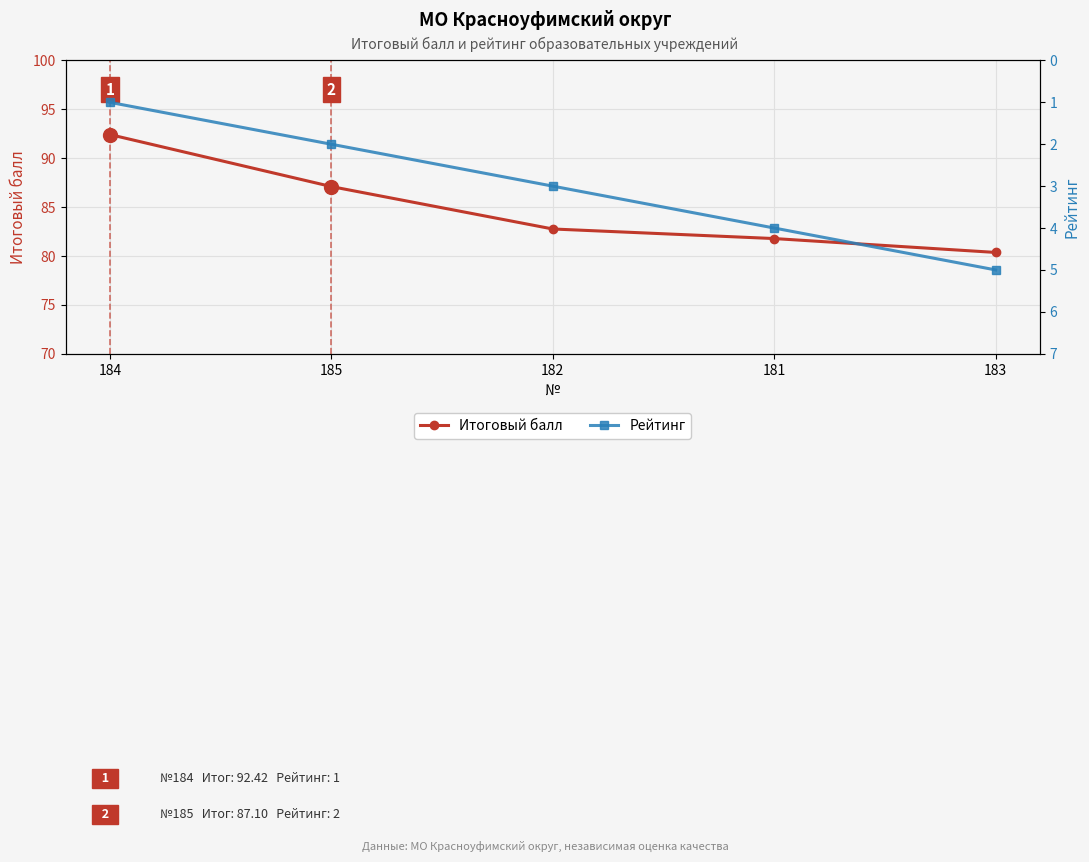

Reading left to right, list all the values displayed in this chart.

Итоговый балл: 92.4	87.1	82.8	81.8	80.4
Рейтинг: 1.0	2.0	3.0	4.0	5.0